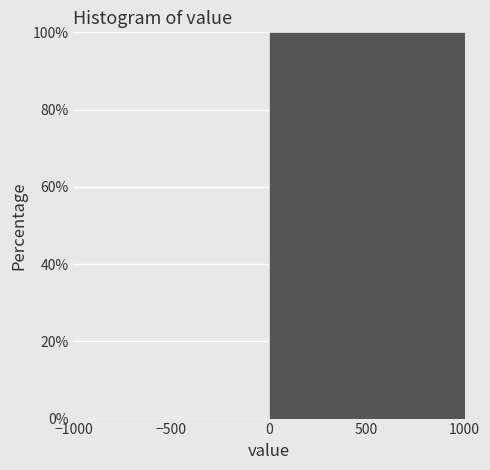

How tall is the bar that spans 0 to 1000 on the x-axis? The values are not printed on the chart, so give them approximately, as read against the axis.

100